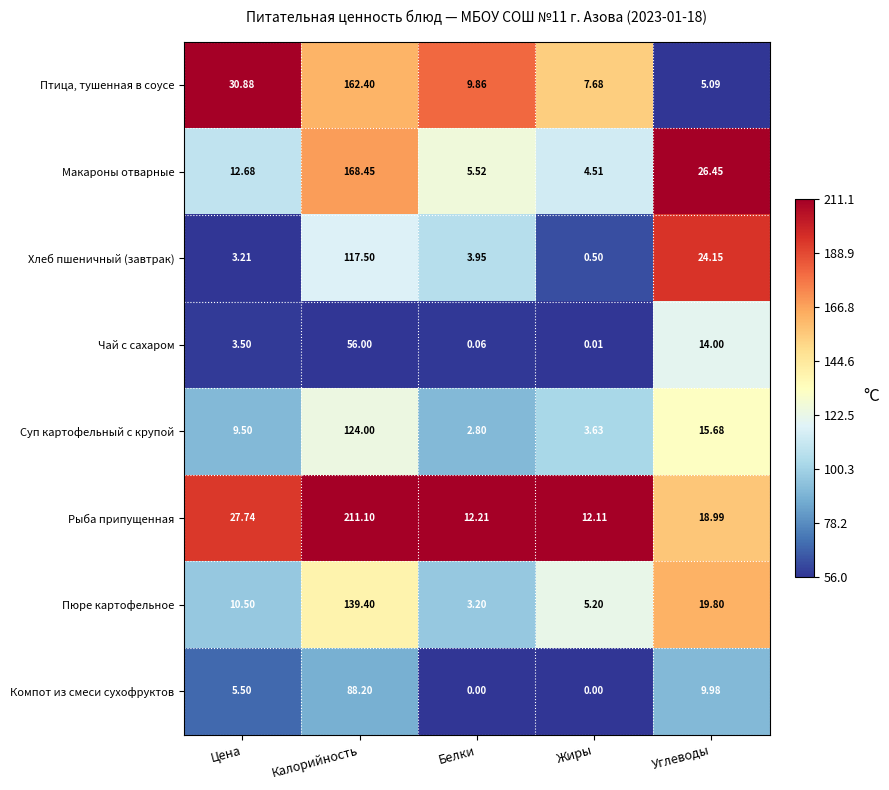

Which series has the largest total across all categories?

Рыба припущенная